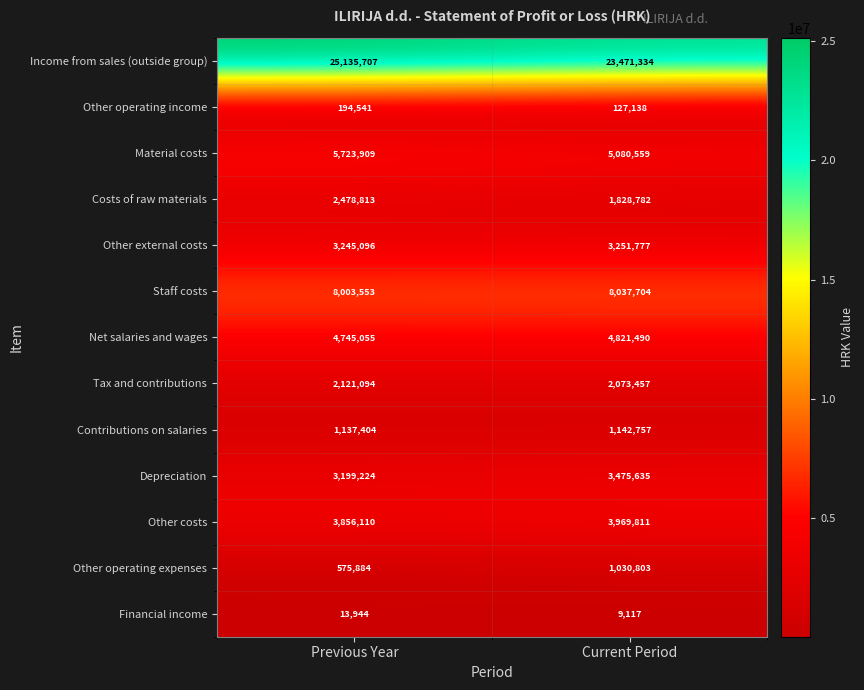

Is it true that Other external costs equals 3251777 at Current Period?

True